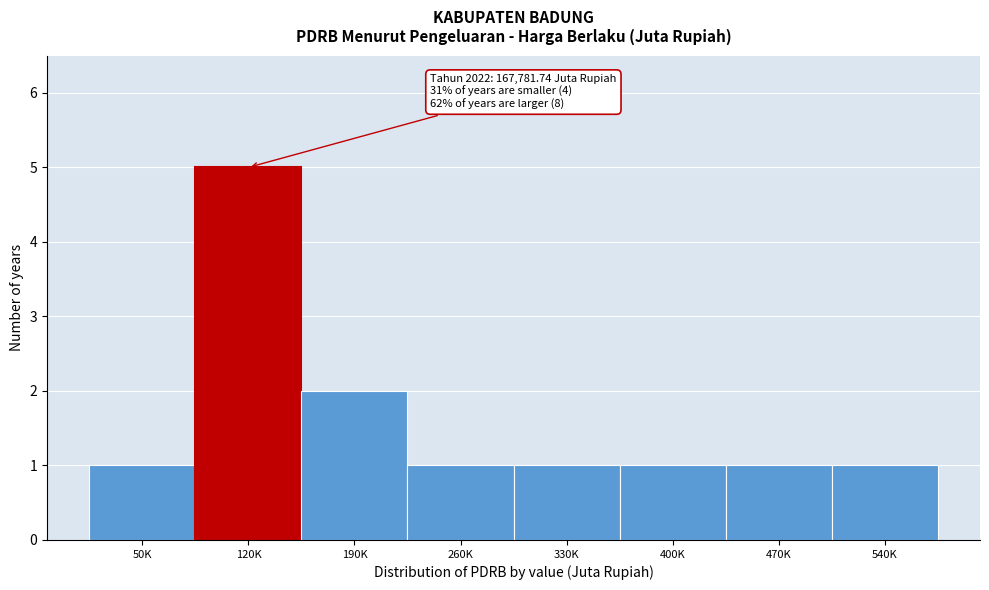

Reading left to right, what are all the values shown in this chart?

1	5	2	1	1	1	1	1